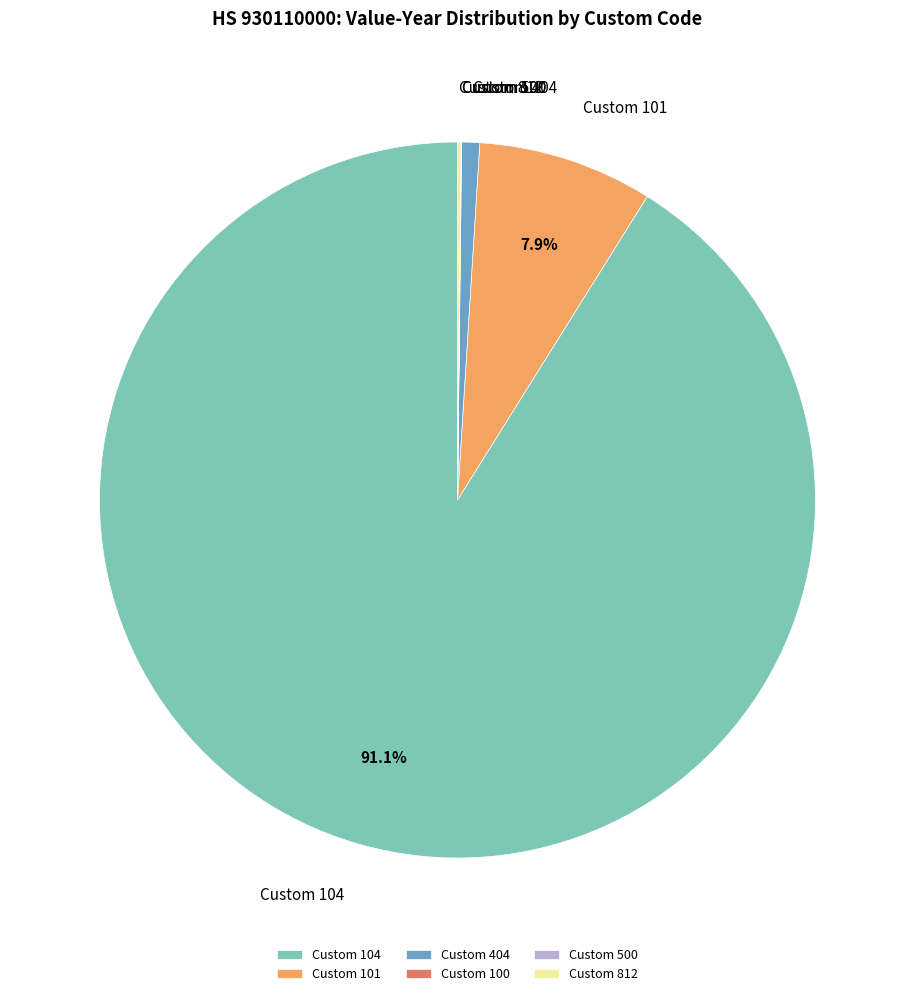

What is the majority slice?

Custom 104